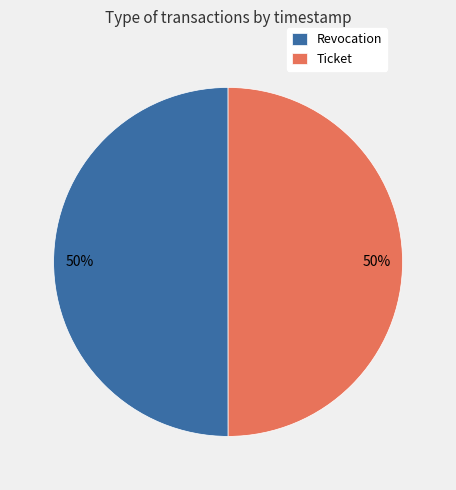

True or false: Revocation accounts for 50% of the total.

True